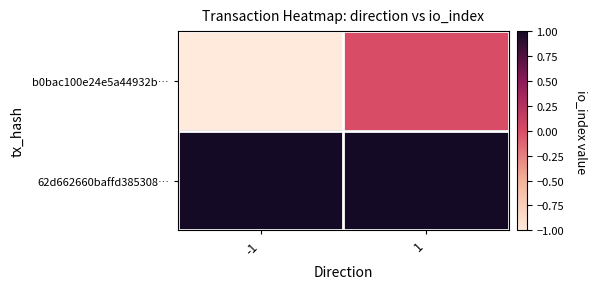

What is the smallest value displayed?

-1